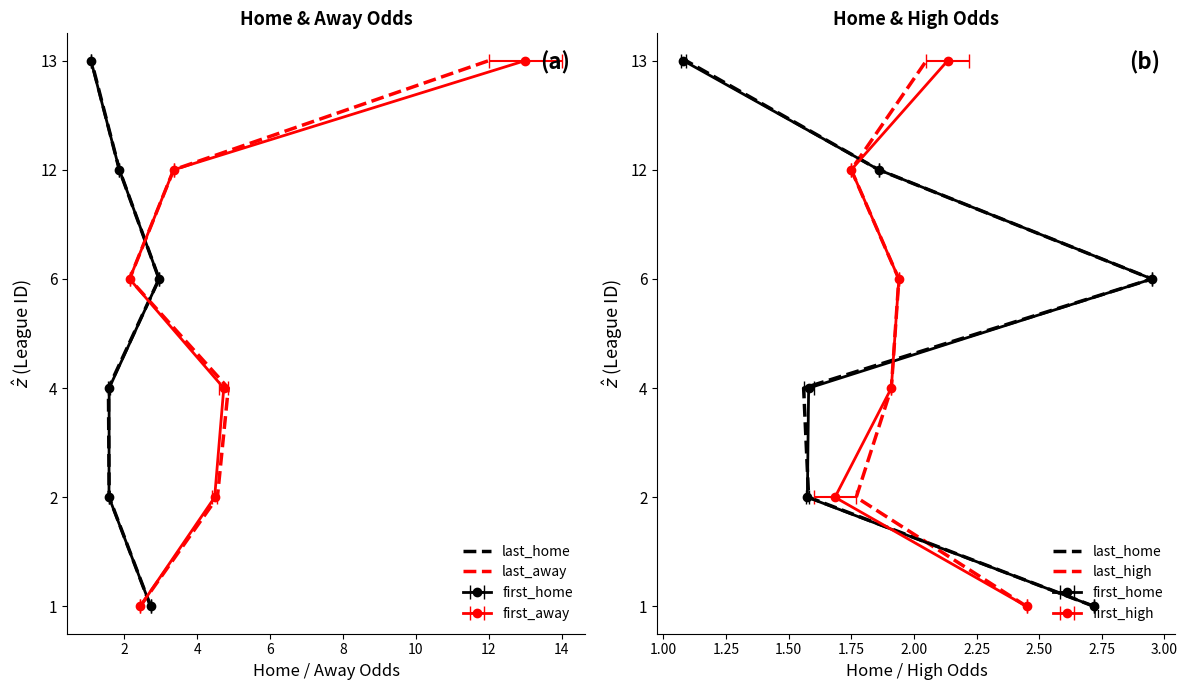

True or false: last_away and last_high cross at least once.

False